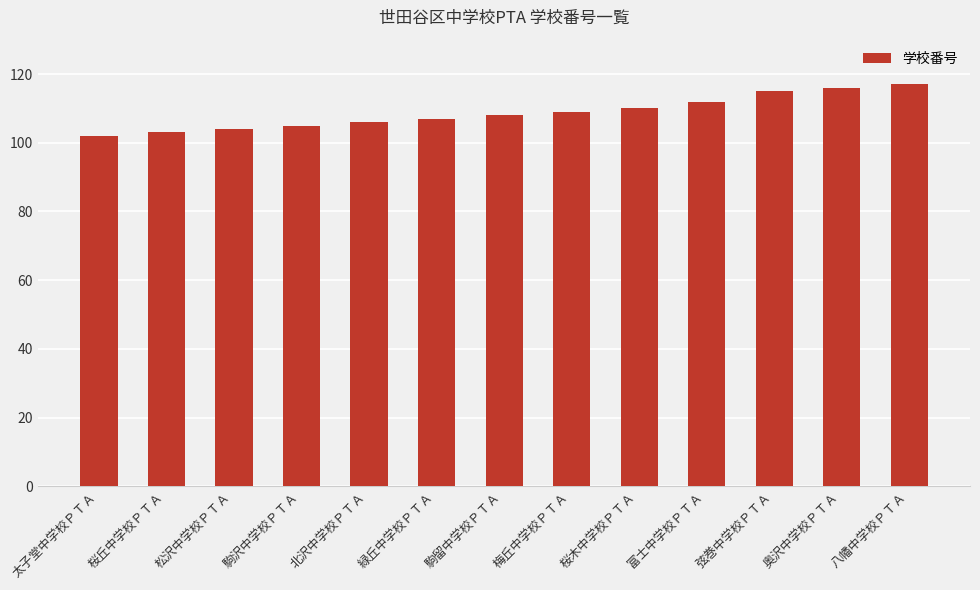

What is the maximum value shown in the chart?

117